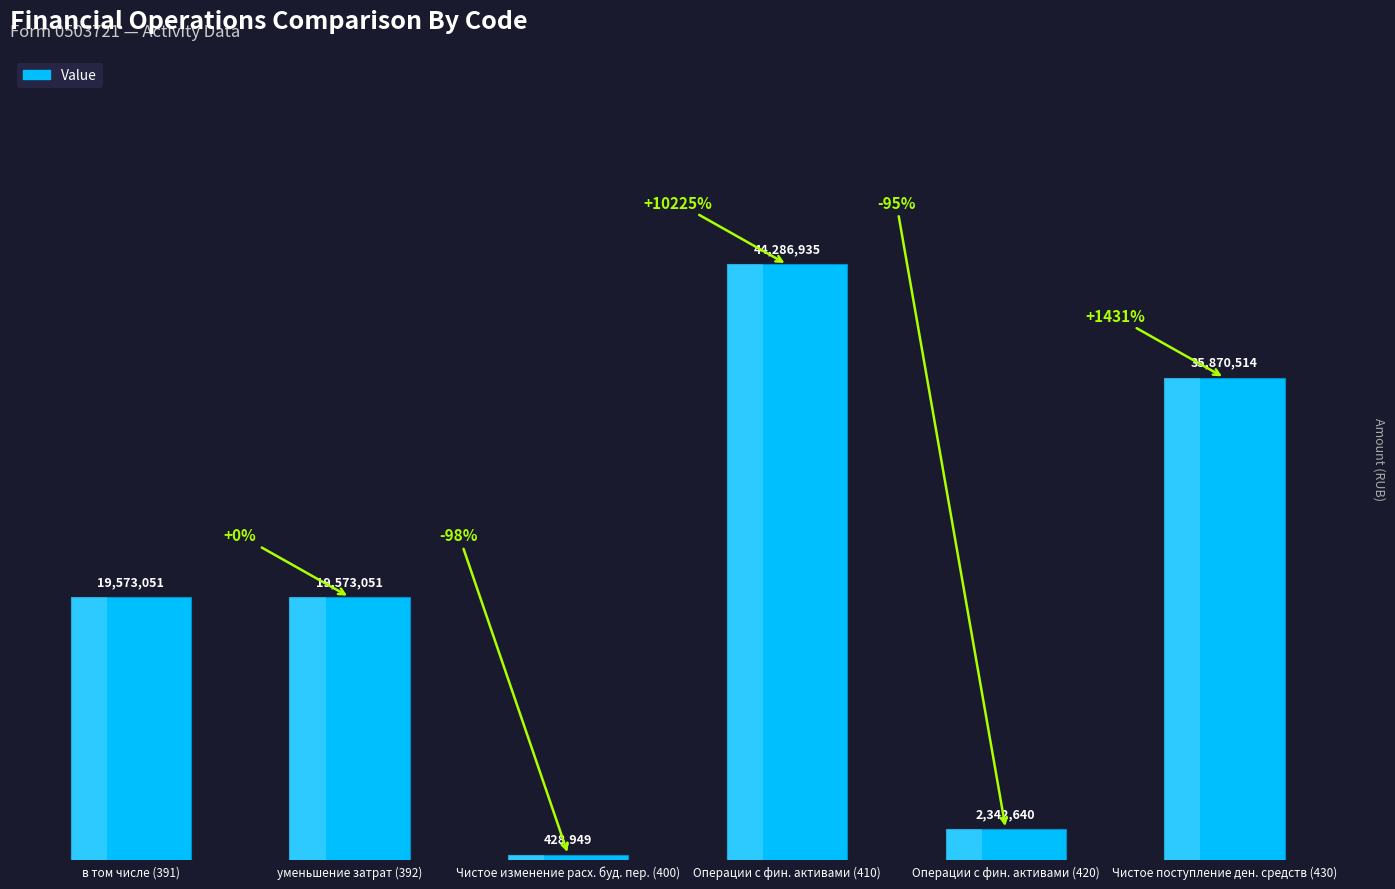

How many data points does each series have?

6